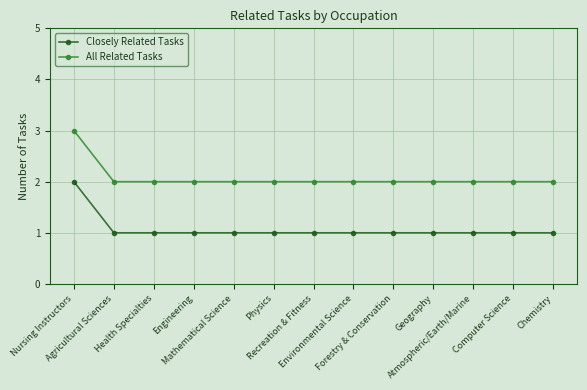

What is the maximum value for All Related Tasks?

3